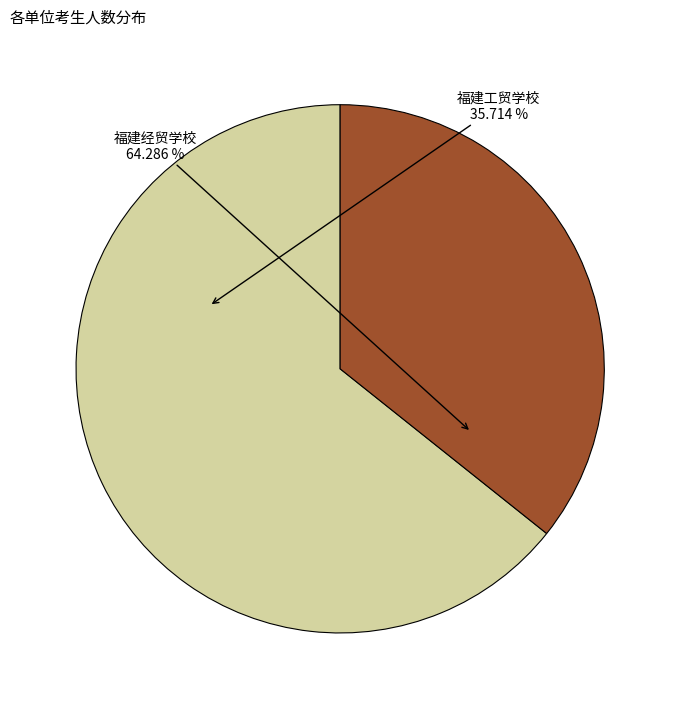

Which slice is the smallest?

福建工贸学校